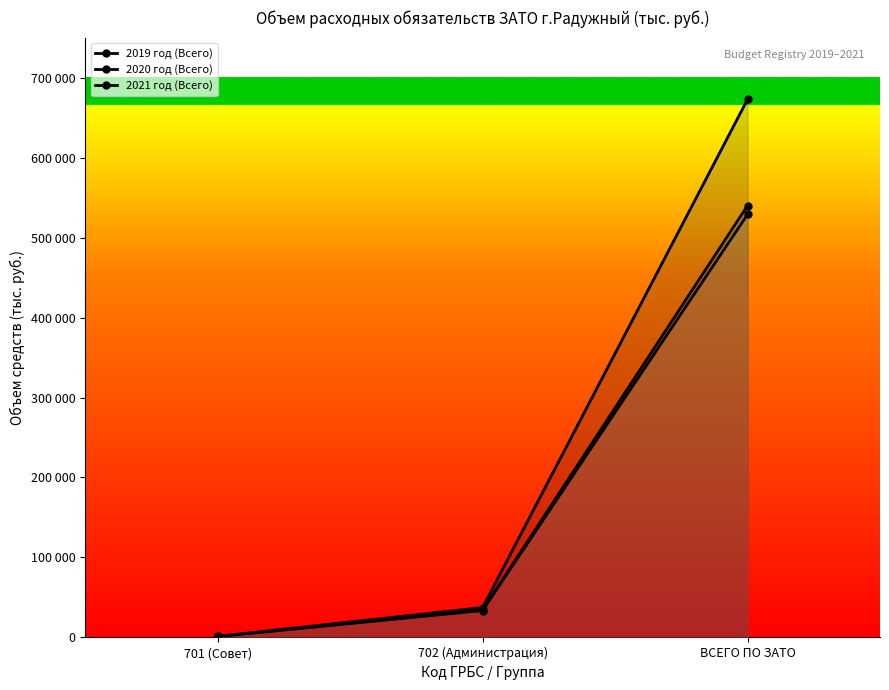

The value of 2021 год (Всего) at 702 (Администрация) is 33657.4. True or false?

True